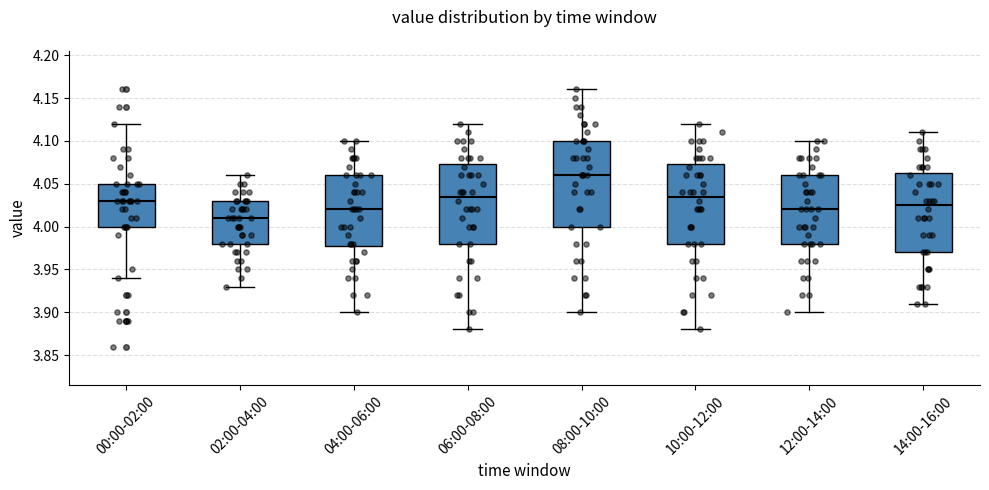

Where does the median line of the box for 00:00-02:00 sit on the y-axis? The values are not printed on the chart, so give them approximately, as read against the axis.

4.030